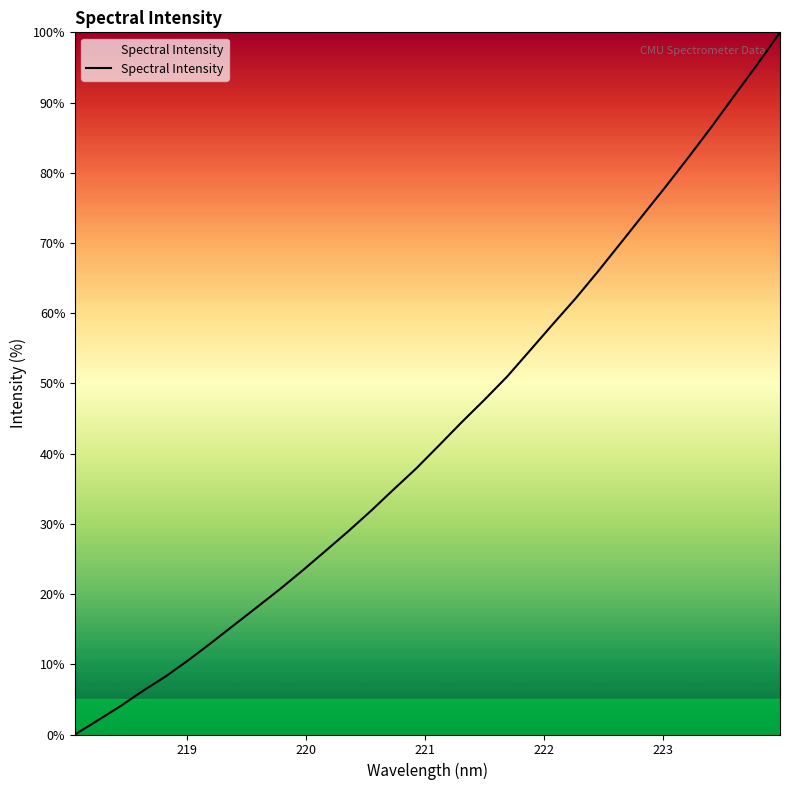

What is the maximum value shown in the chart?

100.0